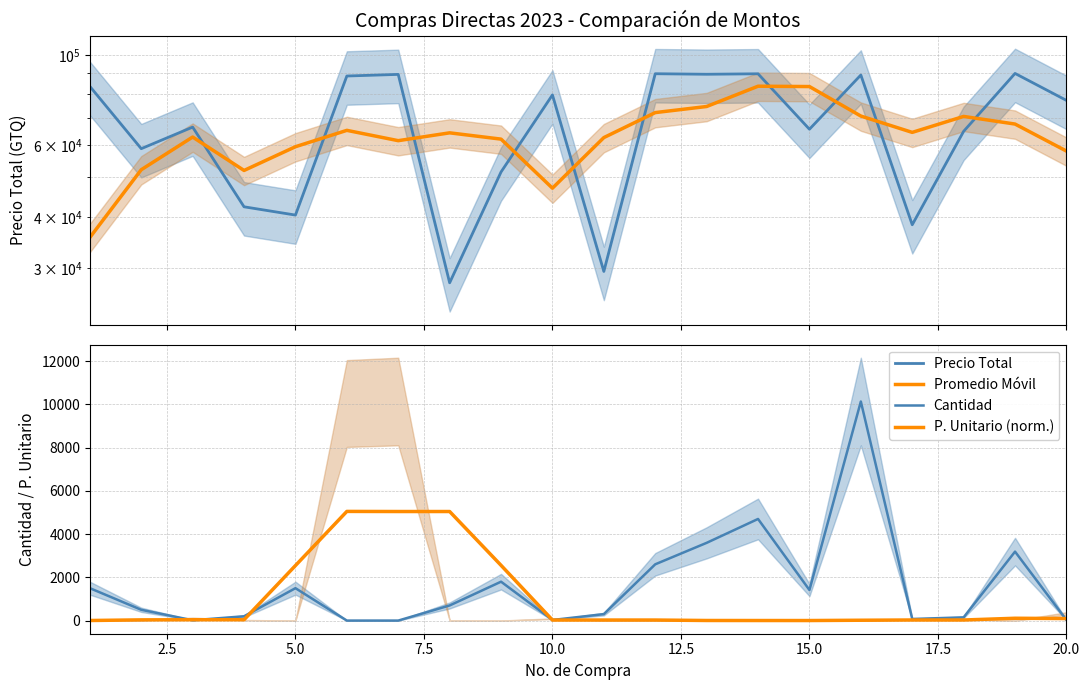

At how many categories does at least one series exceed 49931?

20